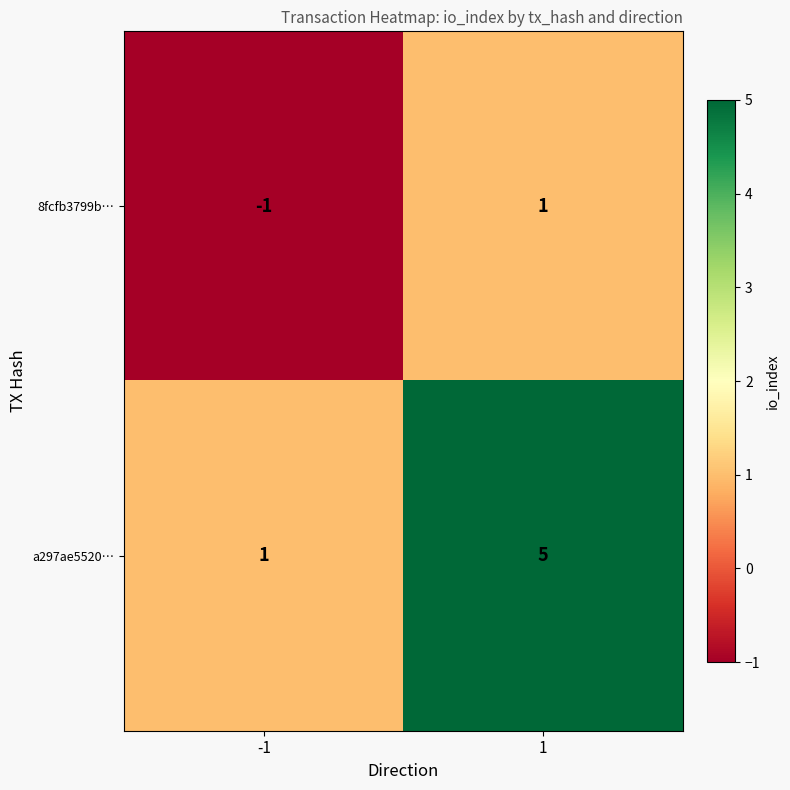

Which series has the largest total across all categories?

a297ae5520…